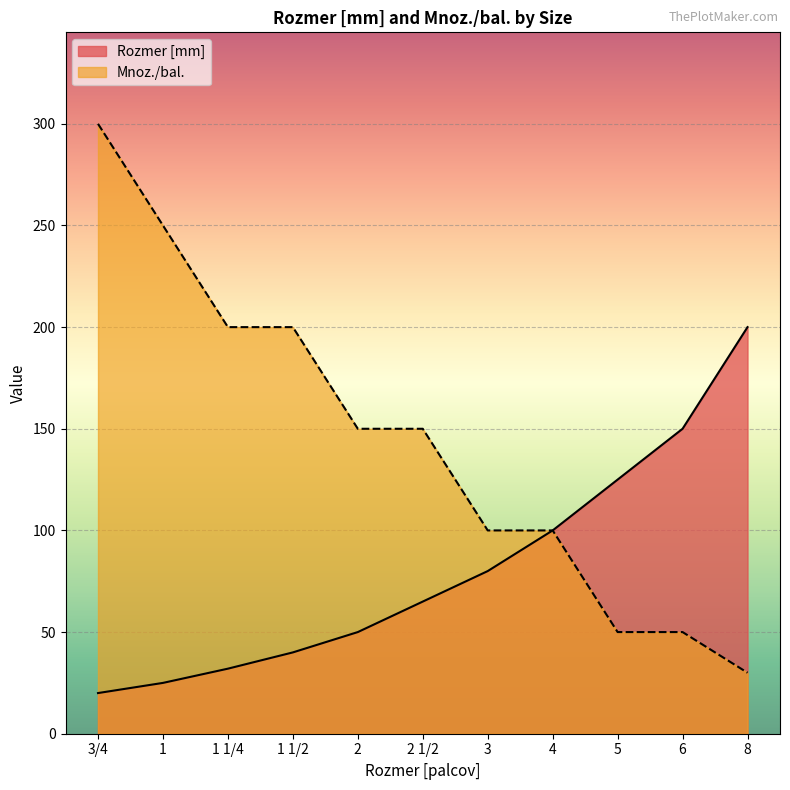

Count the number of data series in this chart.

2